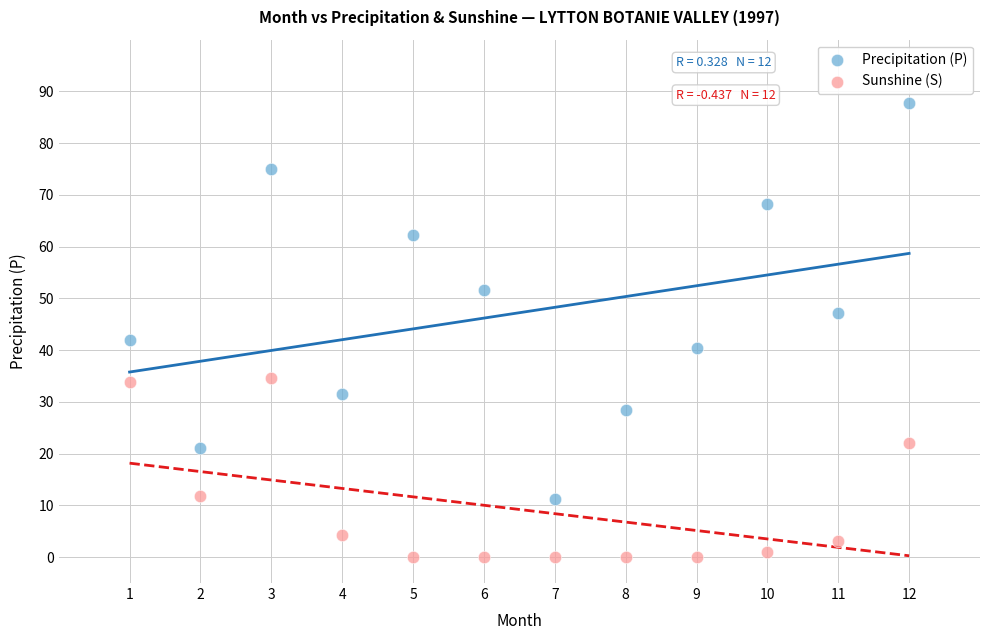

Across all data points, what is the range of Y values (max minus min)?

87.8